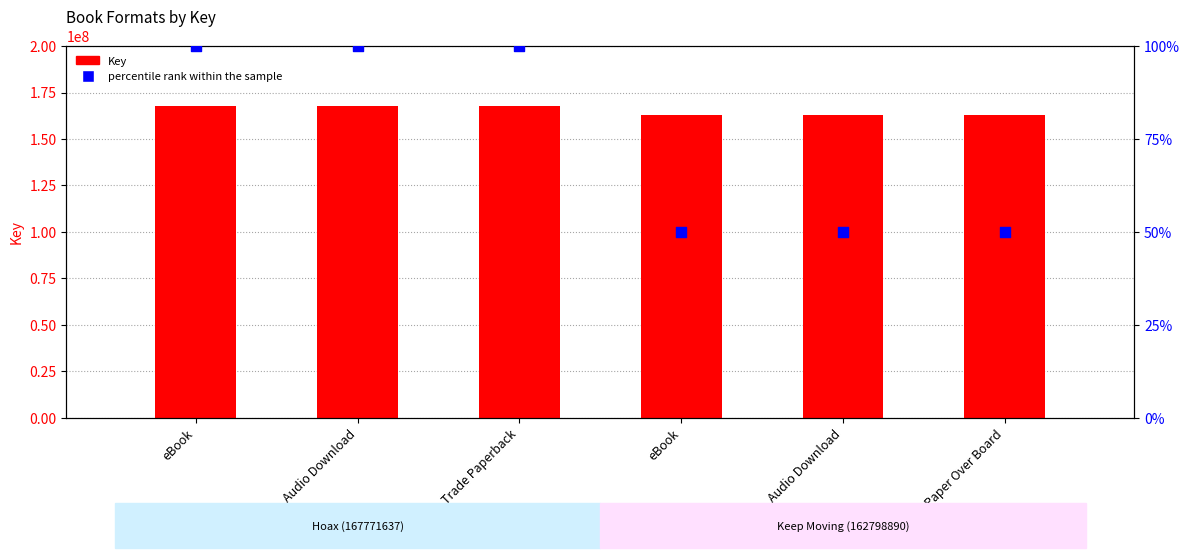

Which series contains the lowest Y value?

percentile rank within the sample